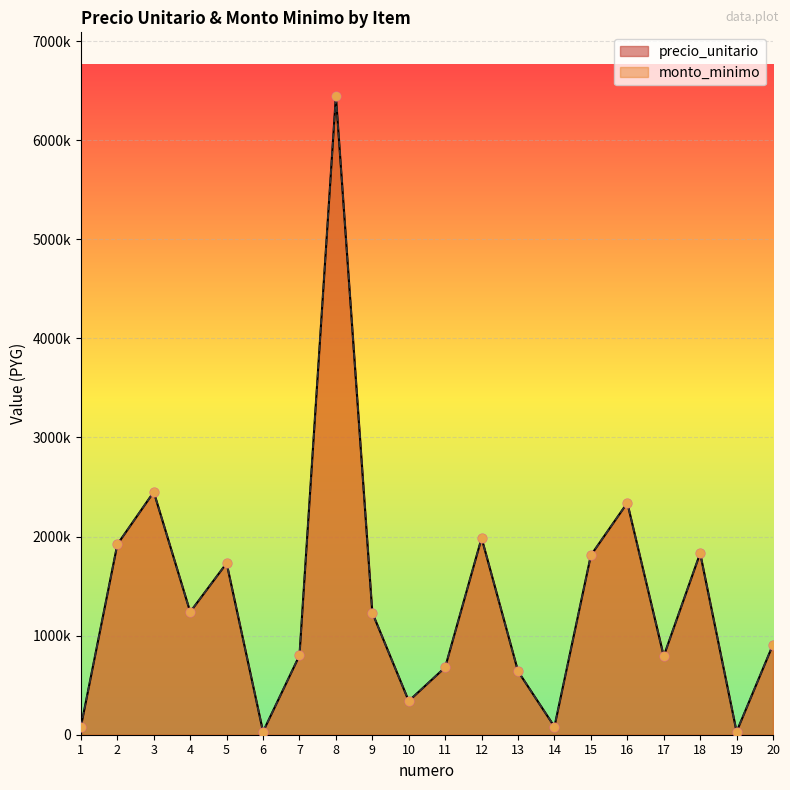

What are all the series names shown in the legend?

precio_unitario, monto_minimo